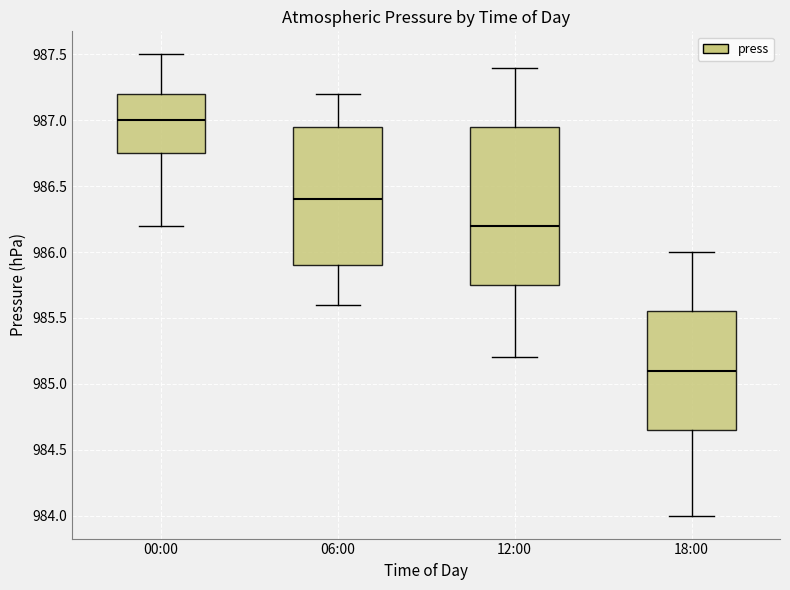

Reading left to right, read every box against the y-axis: the position of its median line, the range the box covers, and the ends of its whiskers. The values are not printed on the chart, so give them approximately, as read against the axis.

00:00: median 987.00, box 986.75 to 987.20, whiskers 986.20 to 987.50
06:00: median 986.40, box 985.90 to 986.95, whiskers 985.60 to 987.20
12:00: median 986.20, box 985.75 to 986.95, whiskers 985.20 to 987.40
18:00: median 985.10, box 984.65 to 985.55, whiskers 984.00 to 986.00